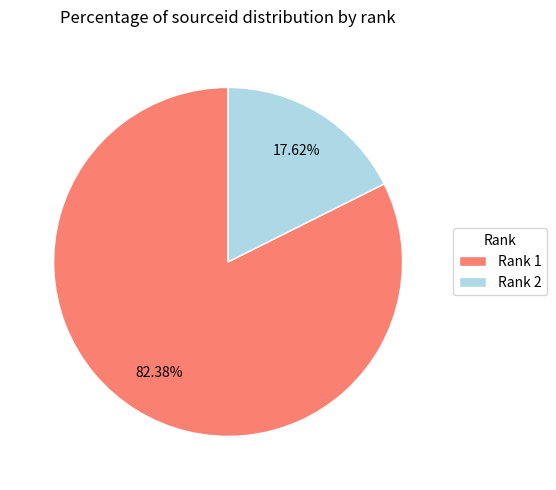

Do Rank 2 and Rank 1 together represent more than half of the pie?

Yes